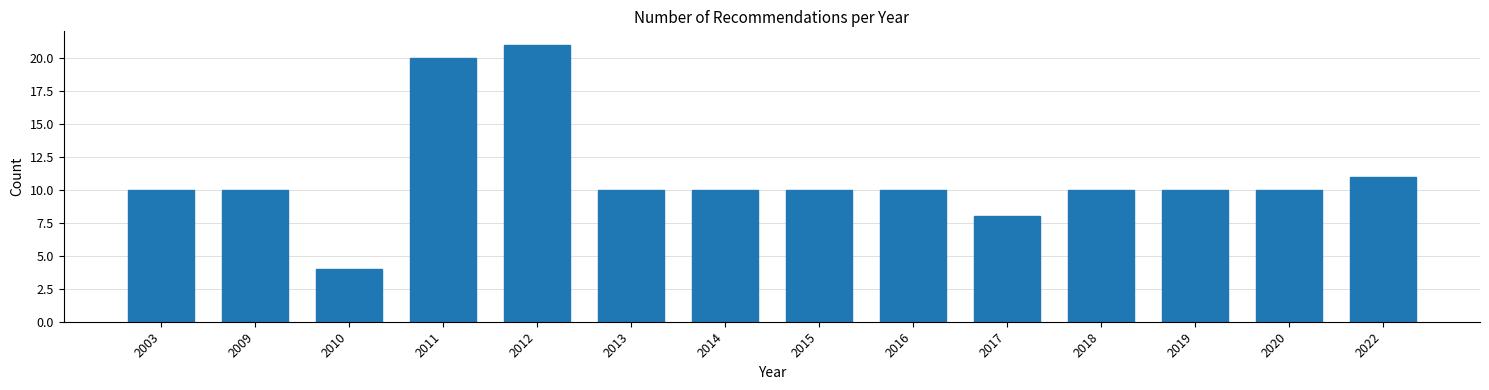

Reading left to right, transcribe all the data shown in this chart.

10	10	4	20	21	10	10	10	10	8	10	10	10	11